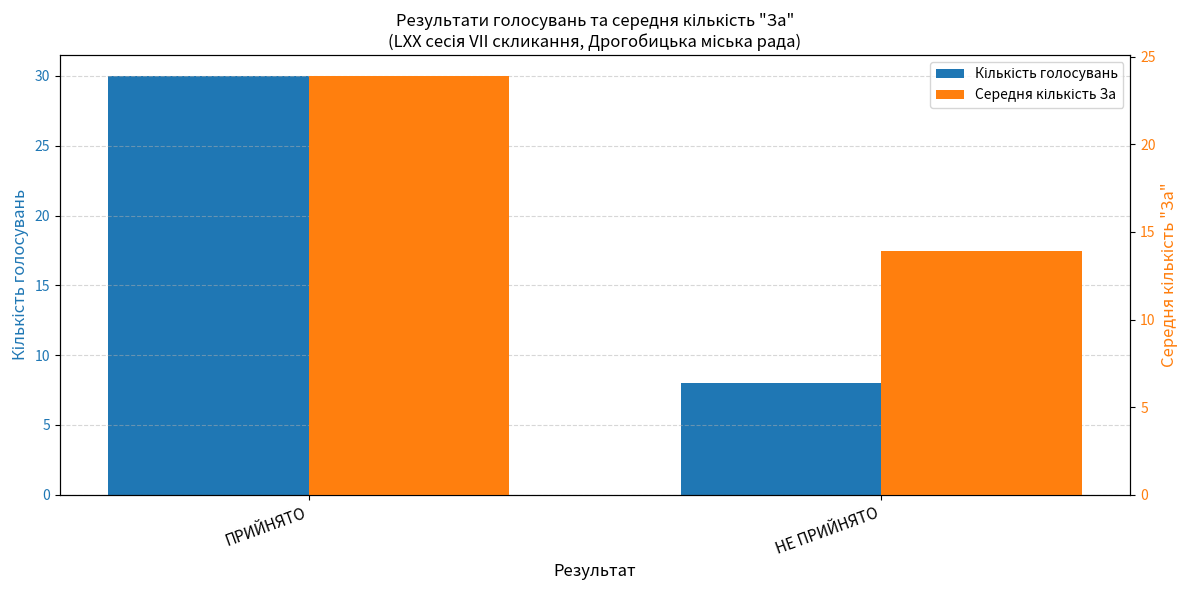

The Середня кількість За series shows 23.9 at ПРИЙНЯТО. True or false?

True